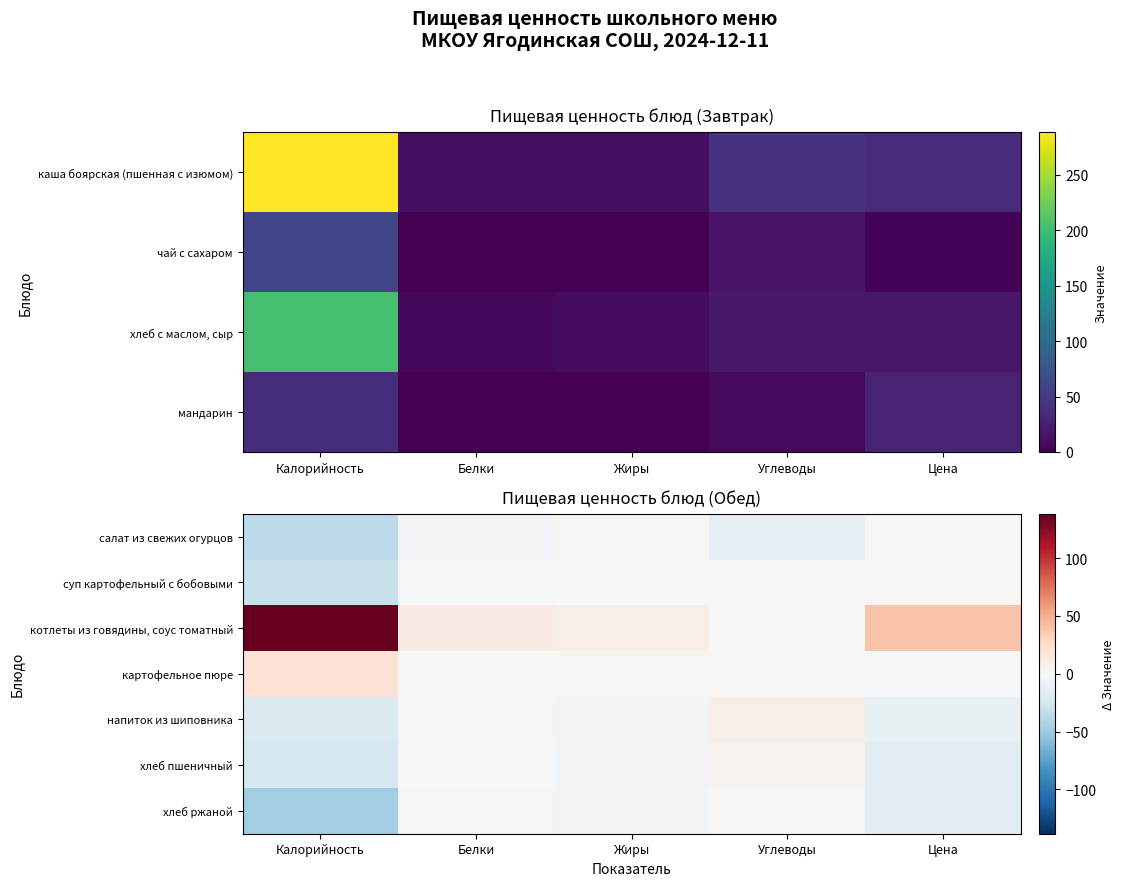

Count the number of categories in the chart.

5